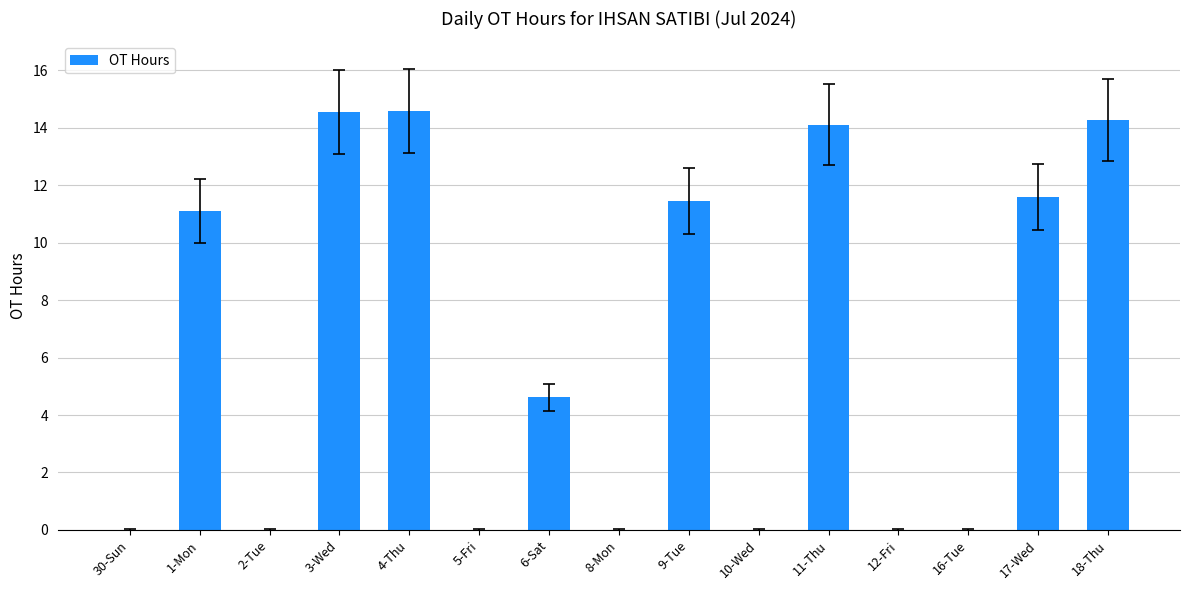

What is the sum of the values at 6-Sat and 9-Tue?

16.1